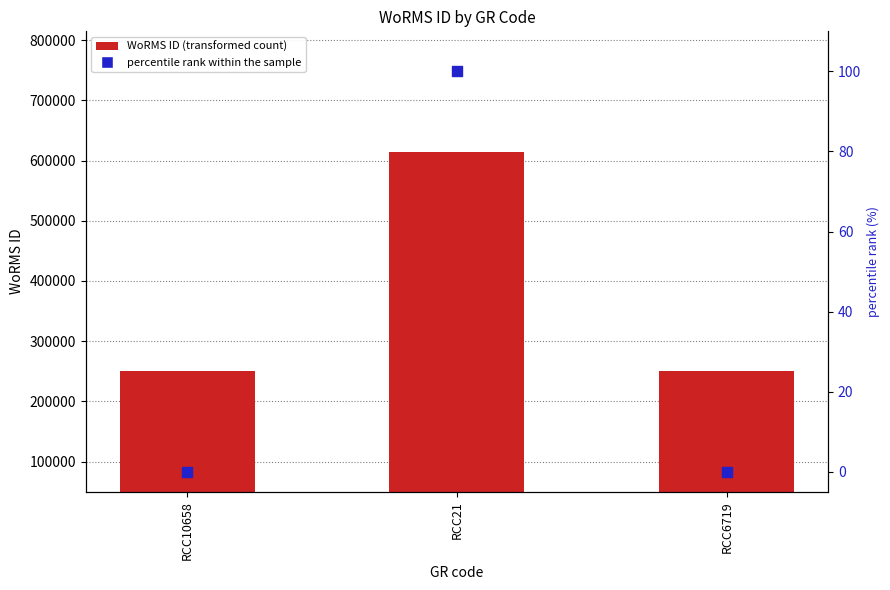

At how many categories does at least one series exceed 614310?

1